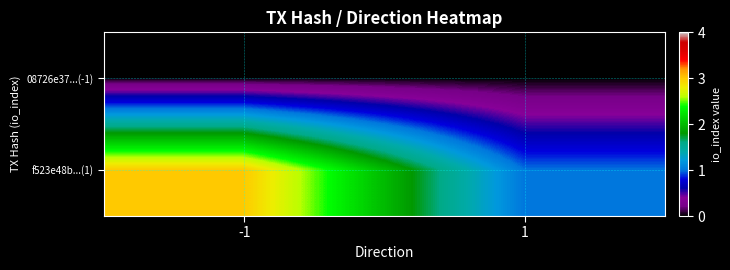

Which has a higher value, 1 or -1?

1